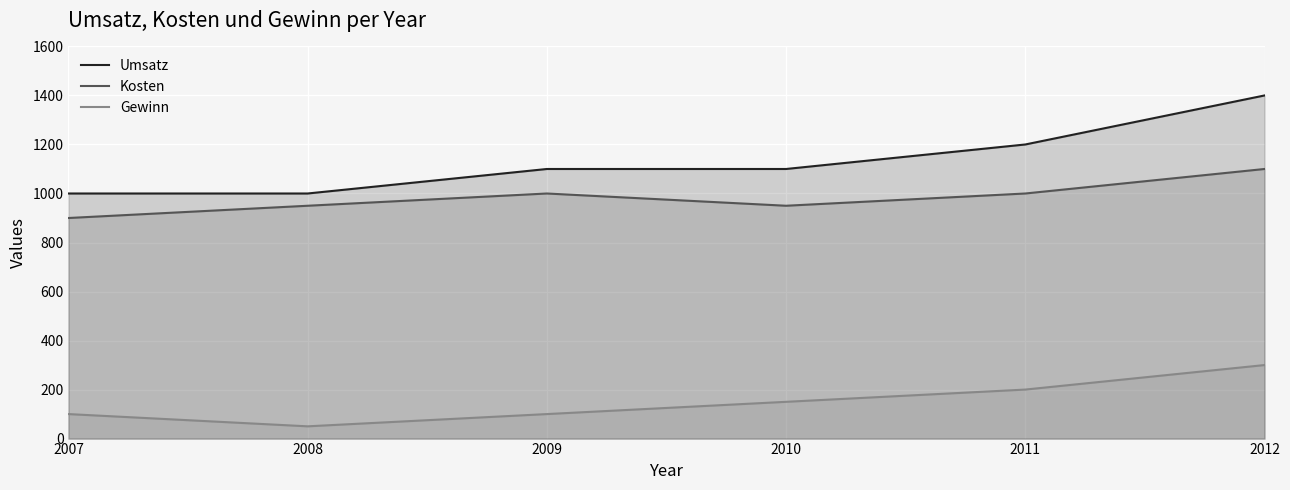

True or false: Umsatz has more than 0 points higher than both neighbors.

False